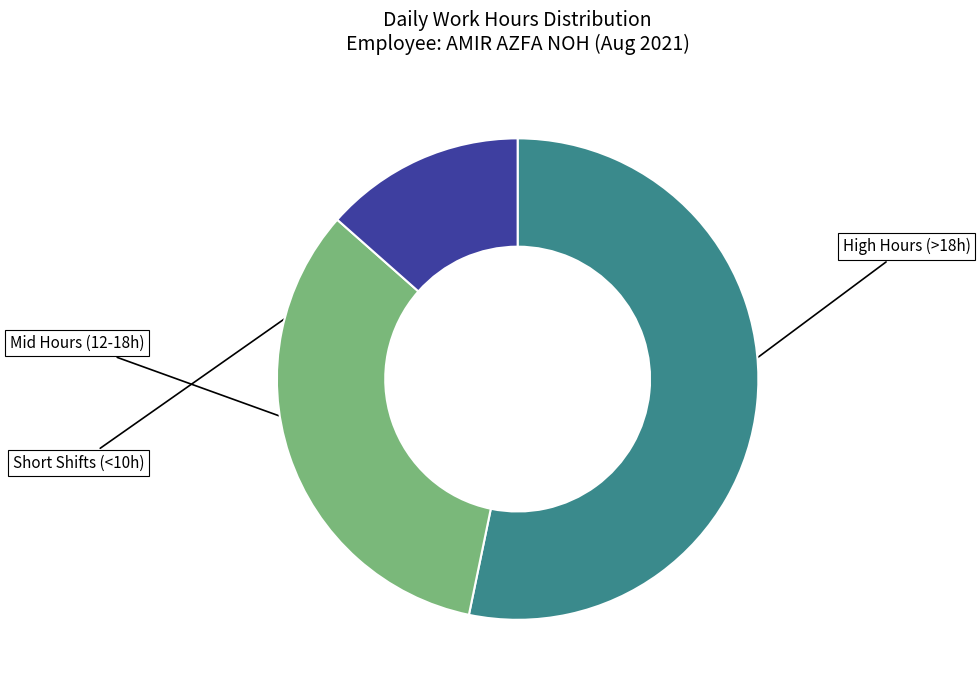

Does any single category account for the majority?

Yes